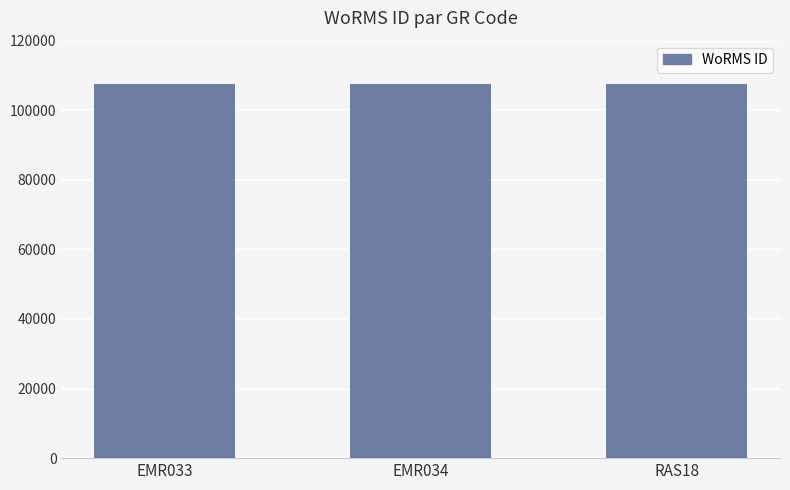

What is the ratio of the value at EMR034 to the value at RAS18?

1.0